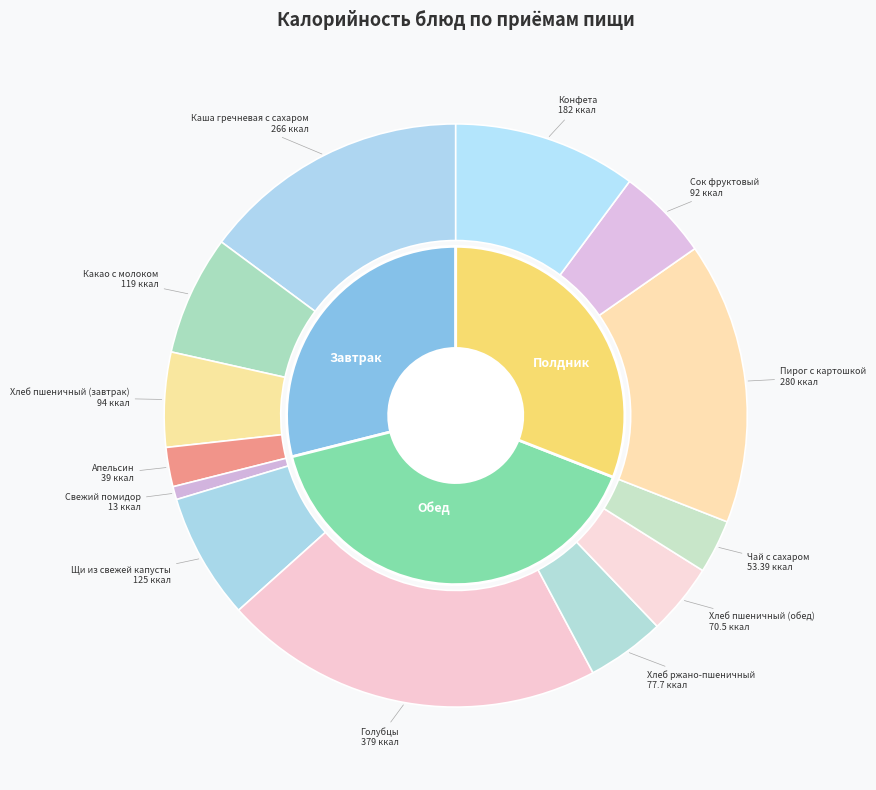

To the nearest percent, what is the combined percentage of Апельсин and Хлеб пшеничный (завтрак)?

7%